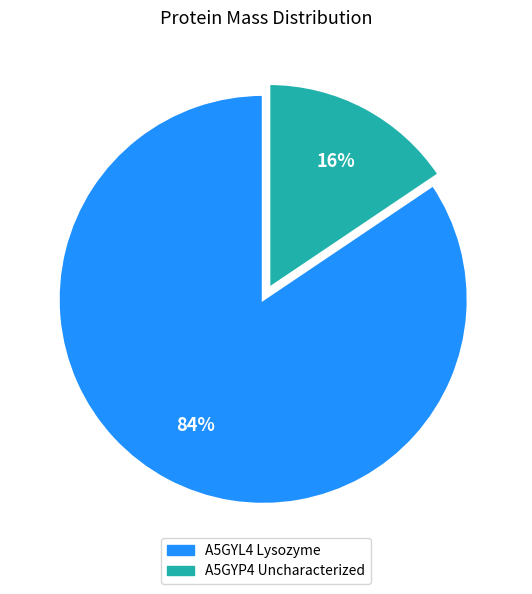

What is the largest slice in the pie chart?

A5GYL4 Lysozyme